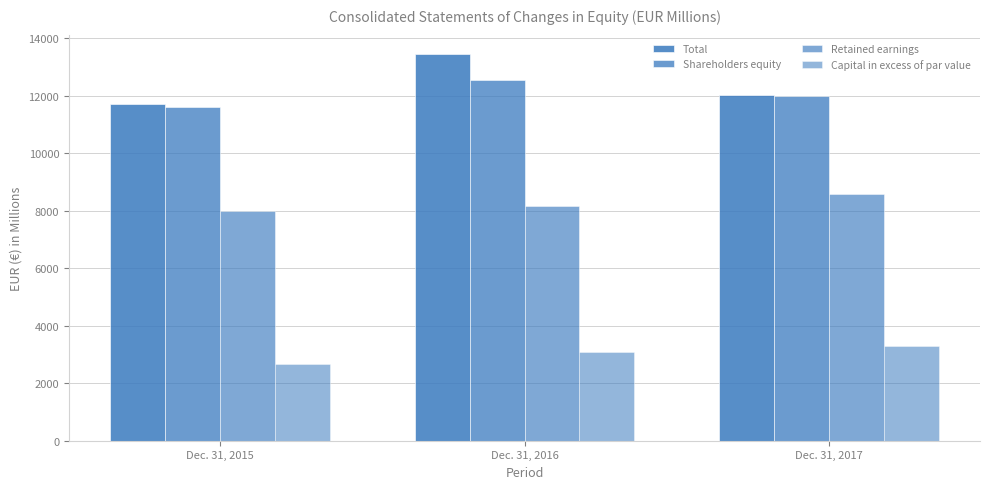

Reading right to left, transcribe all the data shown in this chart.

Total: 12023	13453	11725
Shareholders equity: 11999	12546	11607
Retained earnings: 8596	8178	7985
Capital in excess of par value: 3311	3083	2669